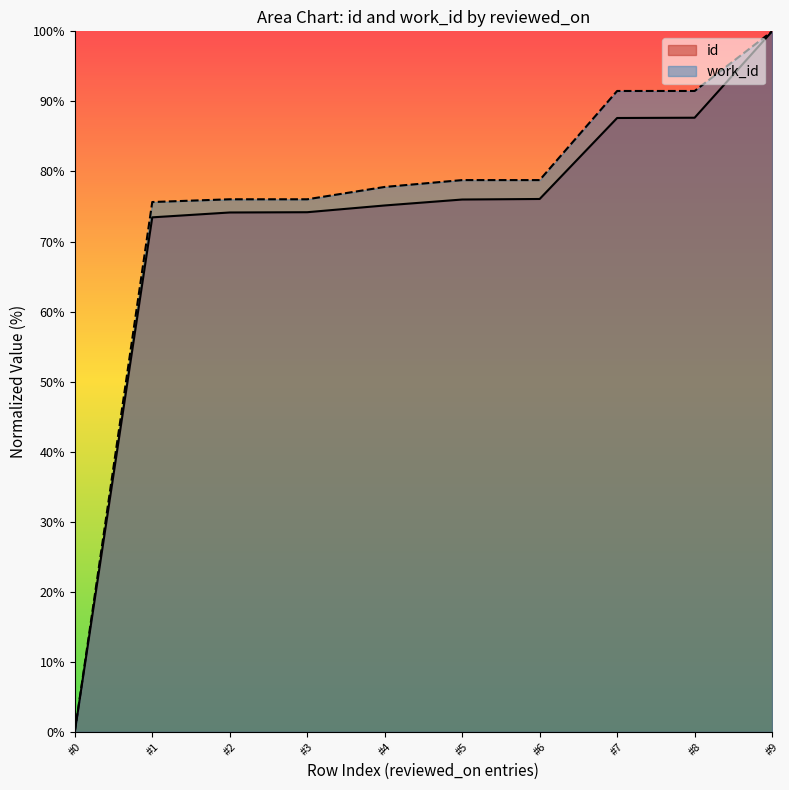

Rank the series by their maximum value, from lowest to highest.

id, work_id